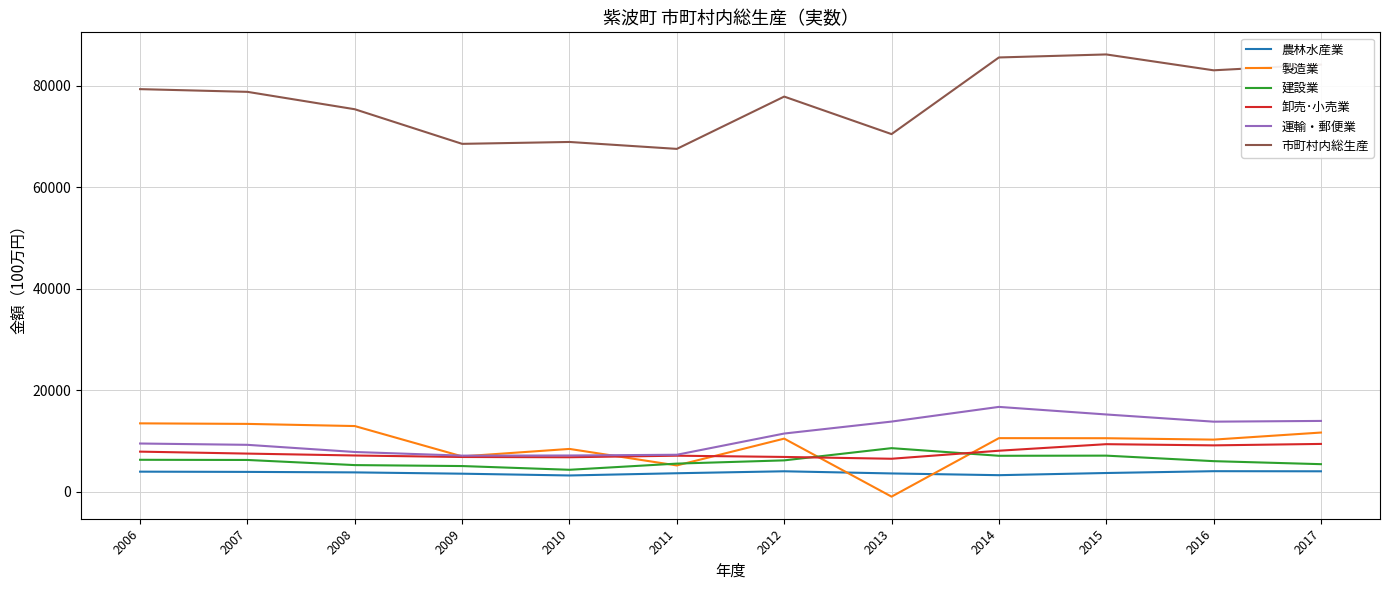

The value of 運輸・郵便業 at 2010 is 7136. True or false?

True